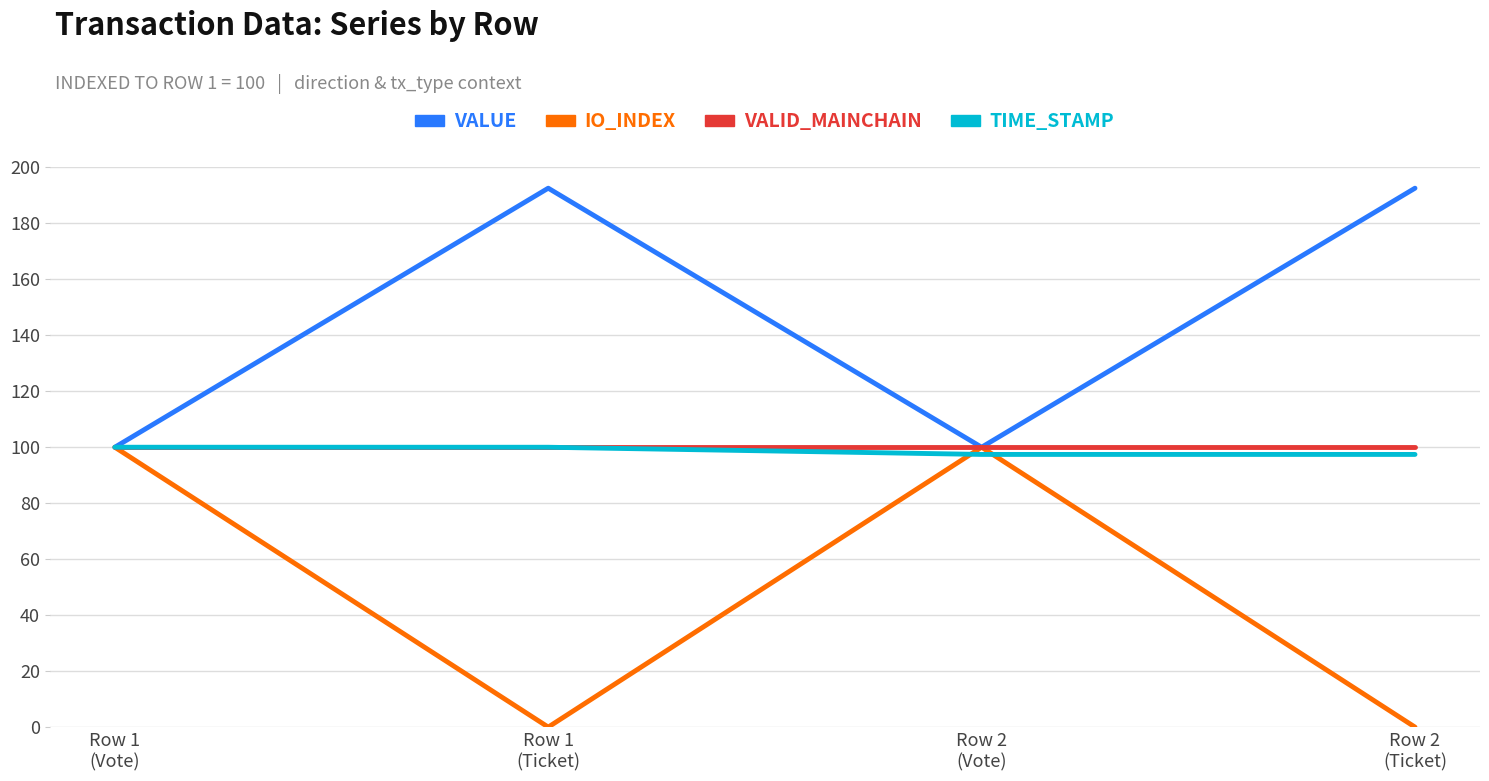

Between Row 2
(Vote) and Row 1
(Ticket), which is larger?

Row 1
(Ticket)